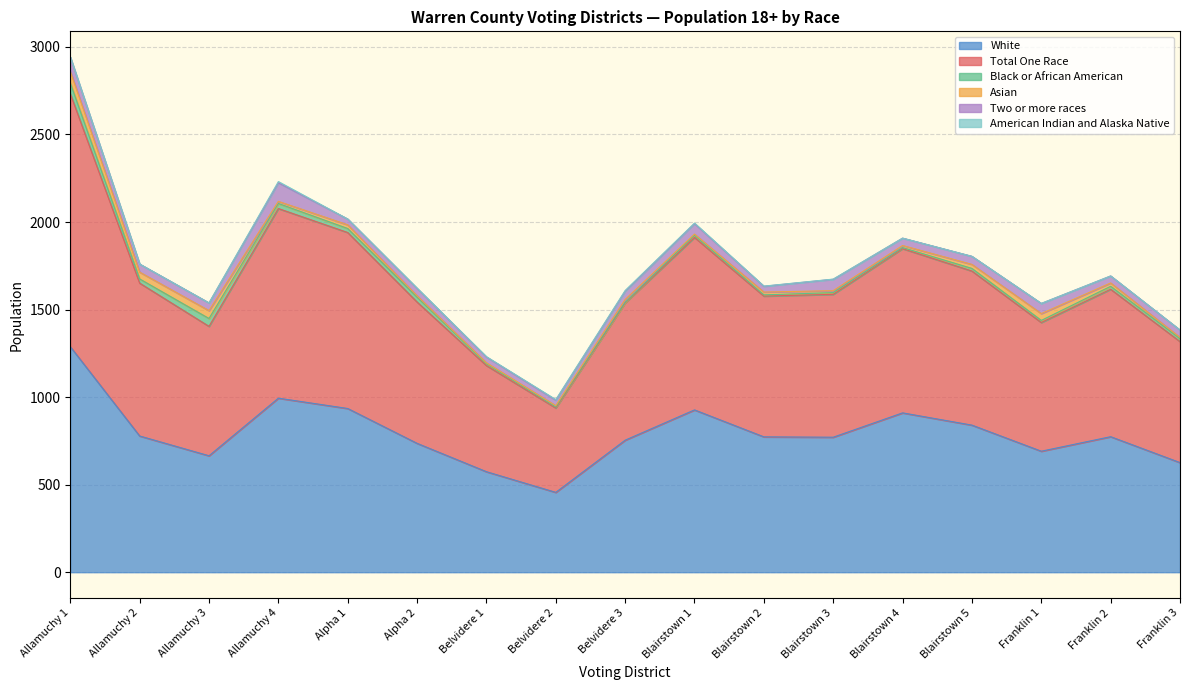

True or false: Two or more races has a value of 95 at Blairstown 1.

False